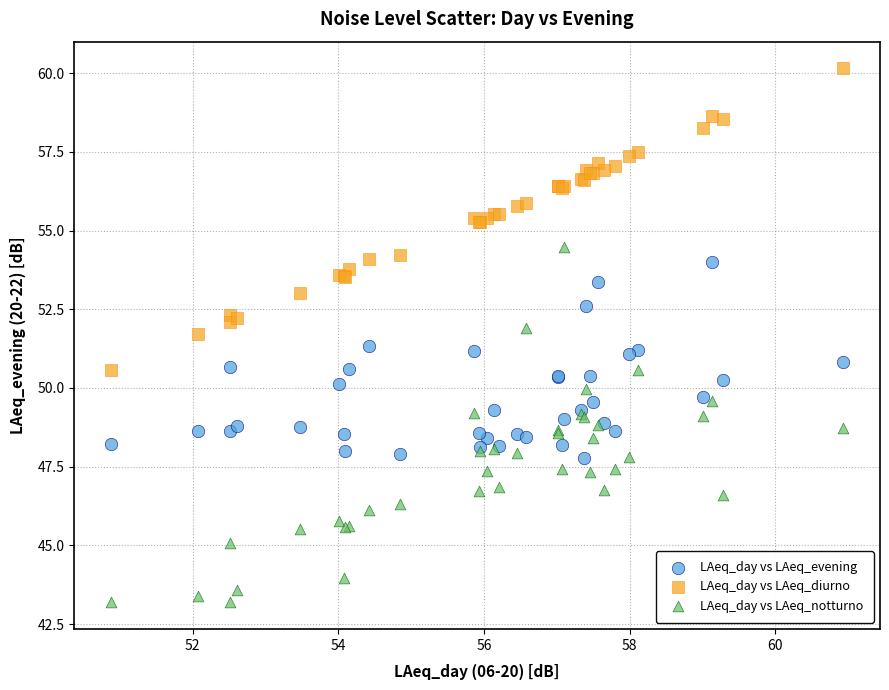

What are all the series names shown in the legend?

LAeq_day vs LAeq_evening, LAeq_day vs LAeq_diurno, LAeq_day vs LAeq_notturno